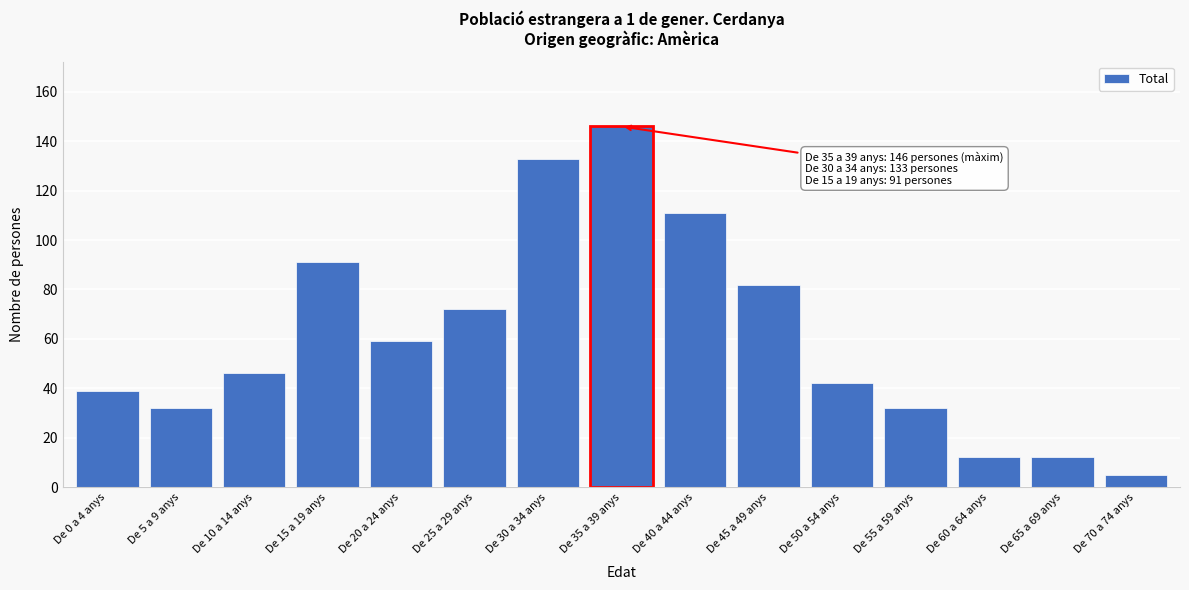

Reading left to right, list all the values displayed in this chart.

De 0 a 4 anys=39	De 5 a 9 anys=32	De 10 a 14 anys=46	De 15 a 19 anys=91	De 20 a 24 anys=59	De 25 a 29 anys=72	De 30 a 34 anys=133	De 35 a 39 anys=146	De 40 a 44 anys=111	De 45 a 49 anys=82	De 50 a 54 anys=42	De 55 a 59 anys=32	De 60 a 64 anys=12	De 65 a 69 anys=12	De 70 a 74 anys=5